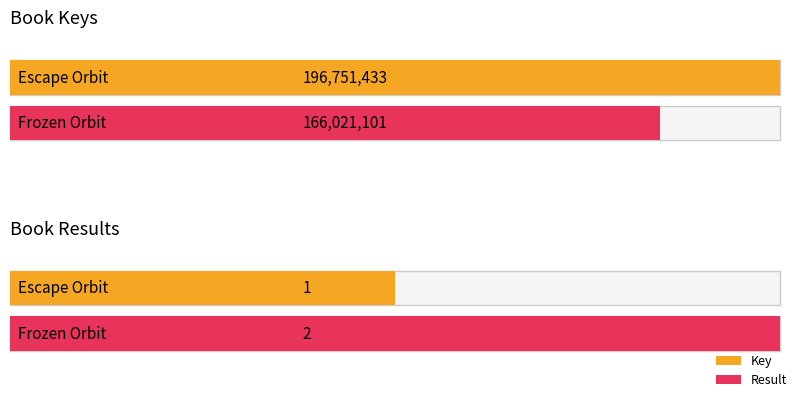

What is the total value across all series at Escape Orbit?

196751434